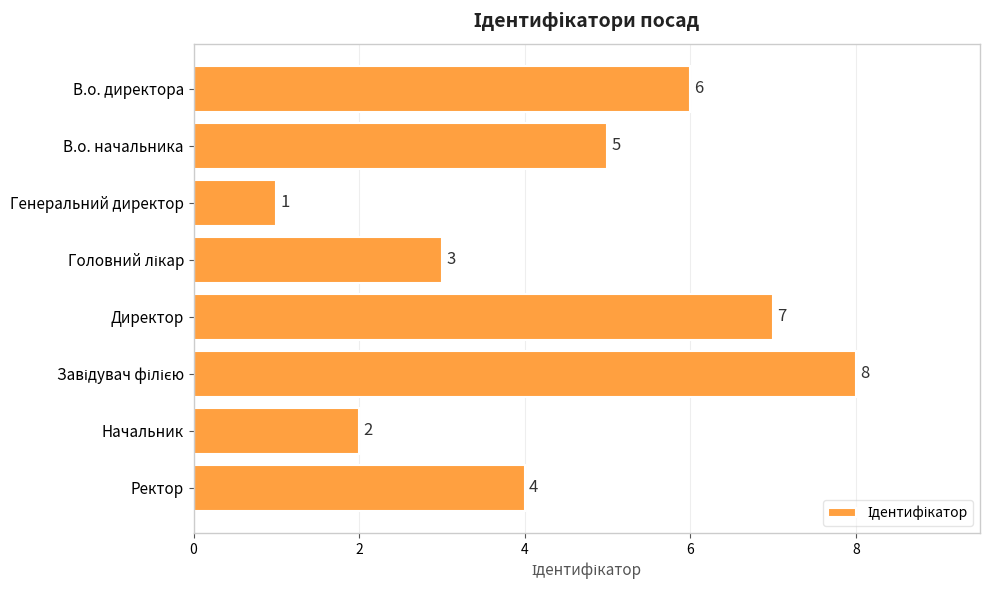

What is the maximum value shown in the chart?

8